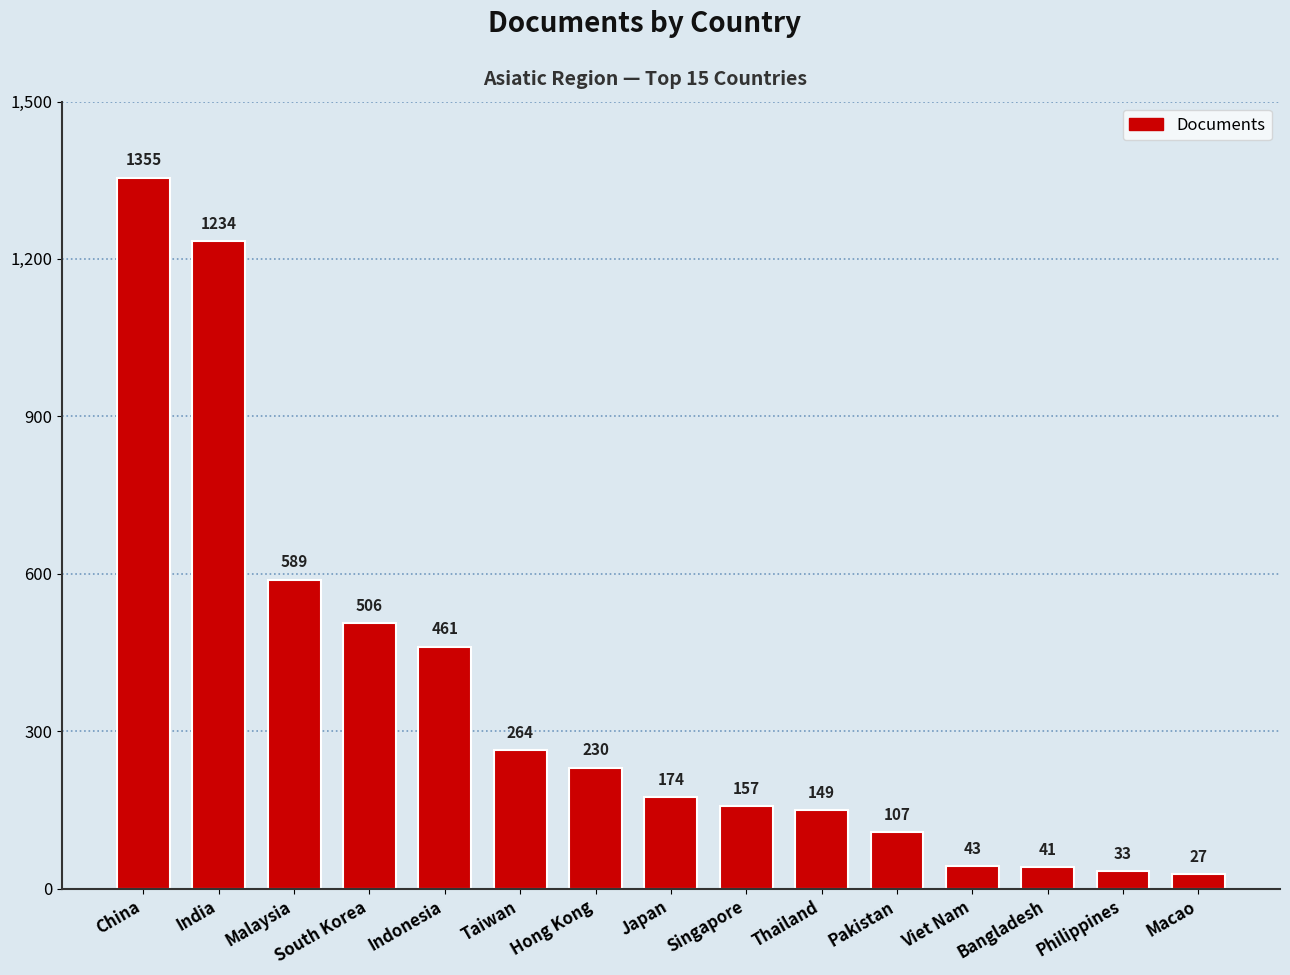

What is the ratio of the value at Malaysia to the value at Indonesia?

1.3